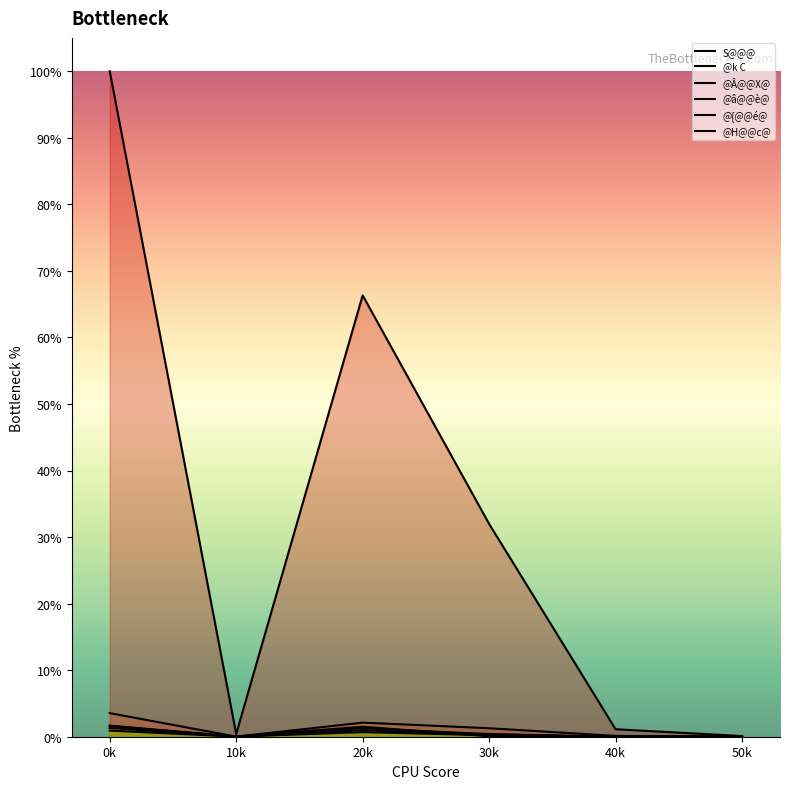

Does the chart display data point markers on the line(s)?

No